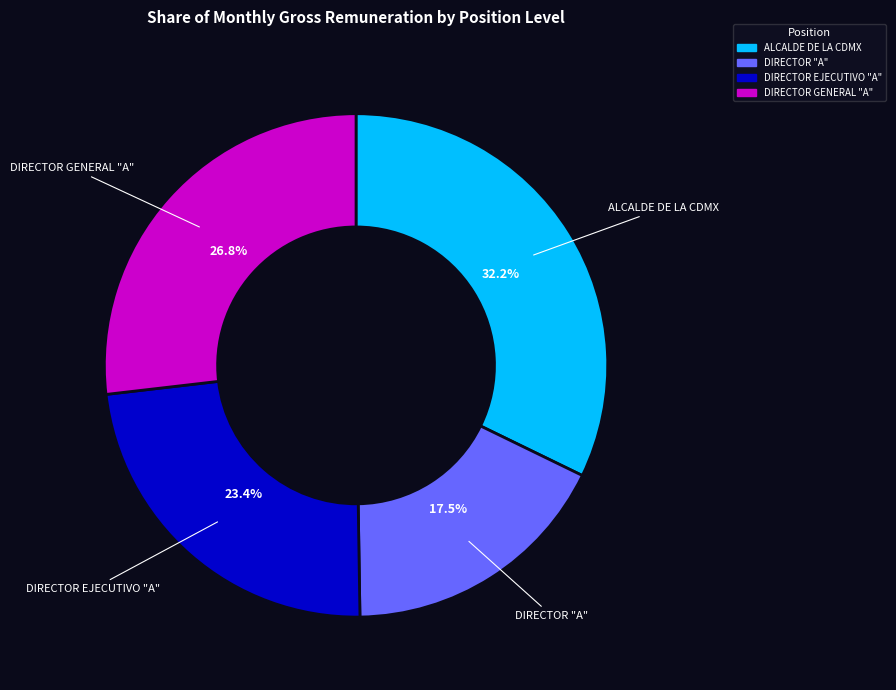

Which has a higher value, DIRECTOR EJECUTIVO "A" or DIRECTOR GENERAL "A"?

DIRECTOR GENERAL "A"